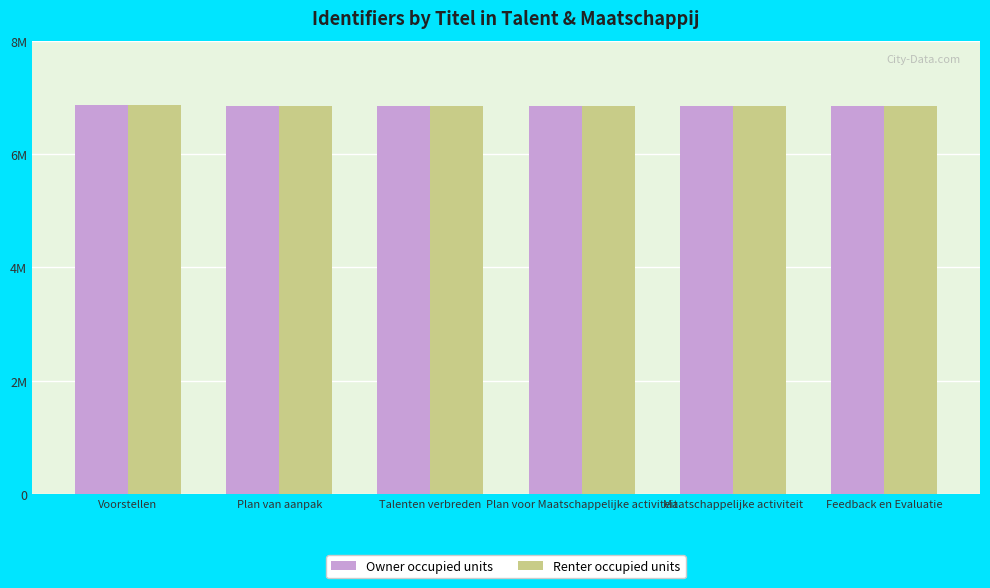

Reading left to right, extract all data points from this chart.

Owner occupied units: 6868130	6841443	6841472	6841486	6841452	6841462
Renter occupied units: 6868131	6841424	6841443	6841472	6841452	6841462